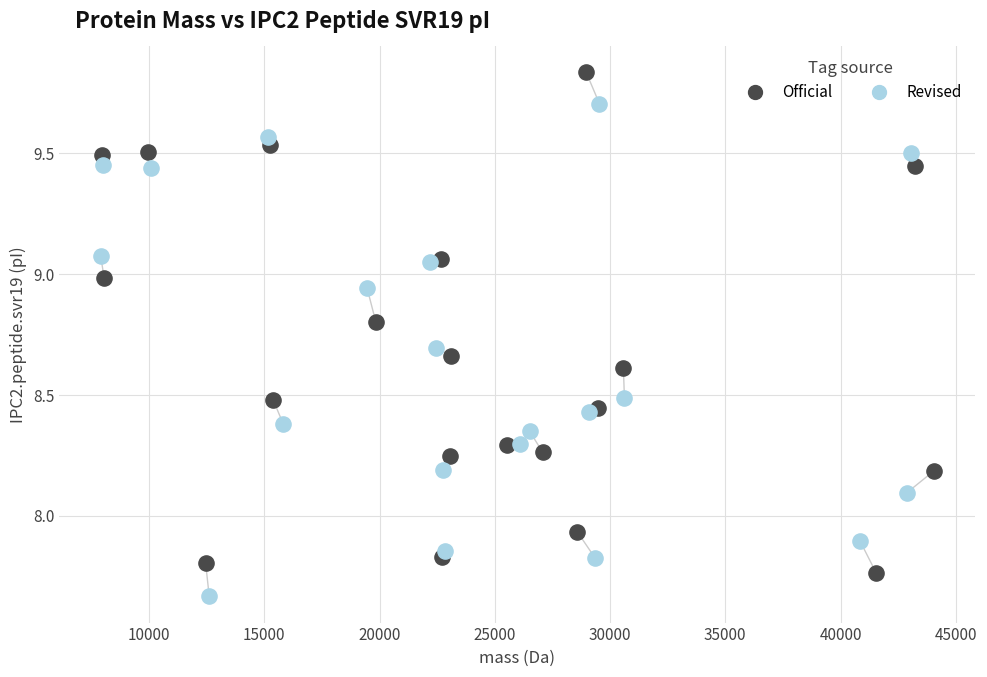

Which series reaches the minimum Y coordinate?

Revised